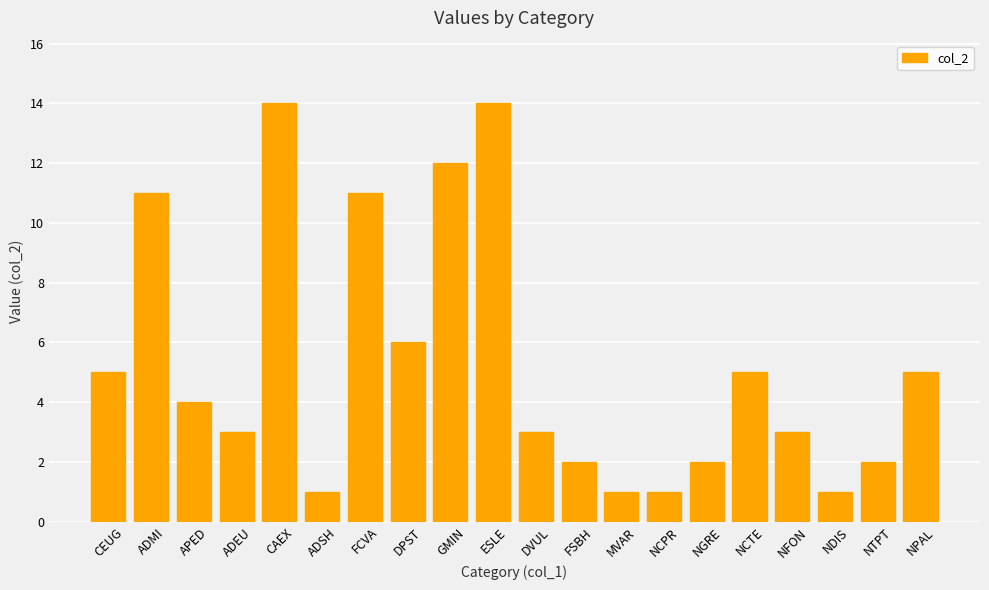

Which has a higher value, FCVA or DPST?

FCVA